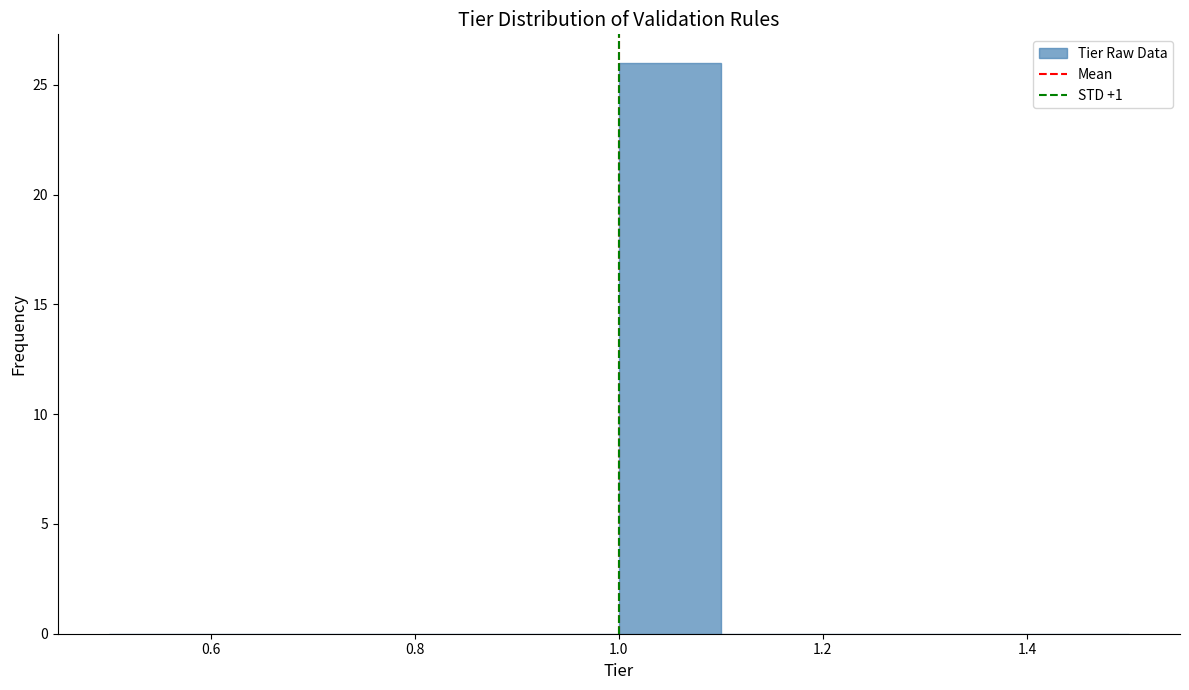

How tall is the bar that spans 1.0 to 1.1 on the x-axis? The values are not printed on the chart, so give them approximately, as read against the axis.

26